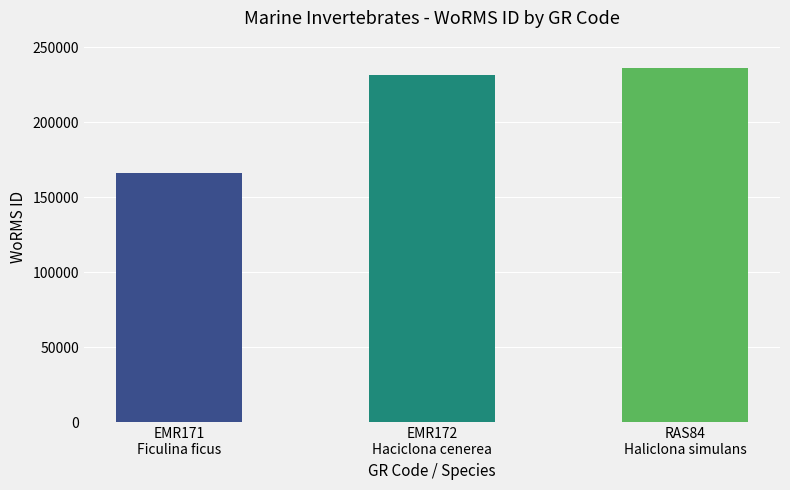

What is the change in value from EMR171
Ficulina ficus to EMR172
Haciclona cenerea?

+65320